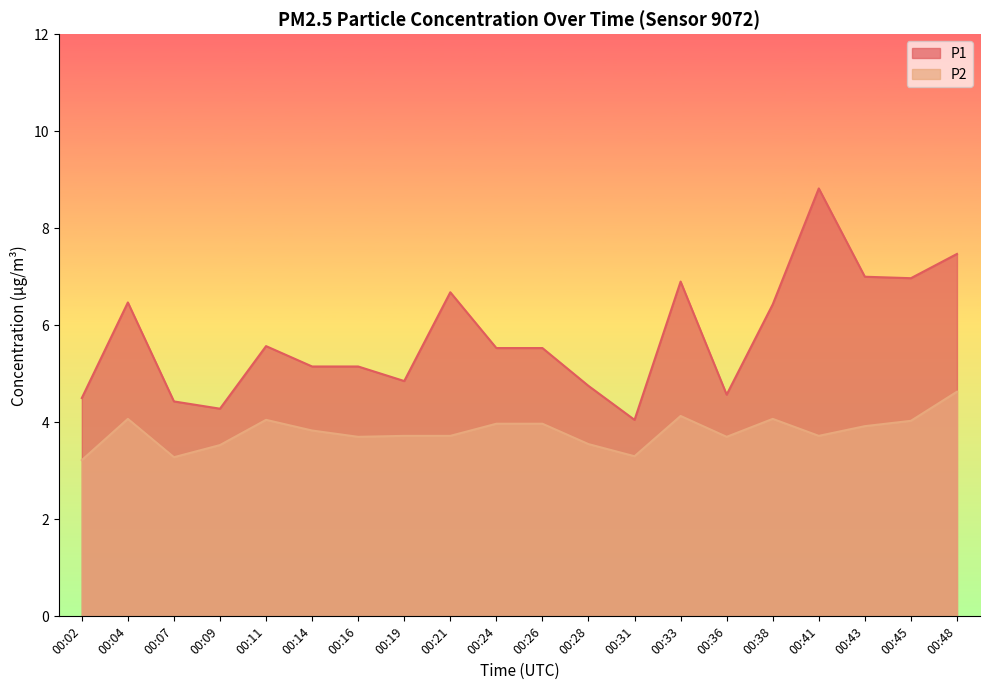

Is the value of P2 at 00:41 greater than the value of P1 at 00:07?

No